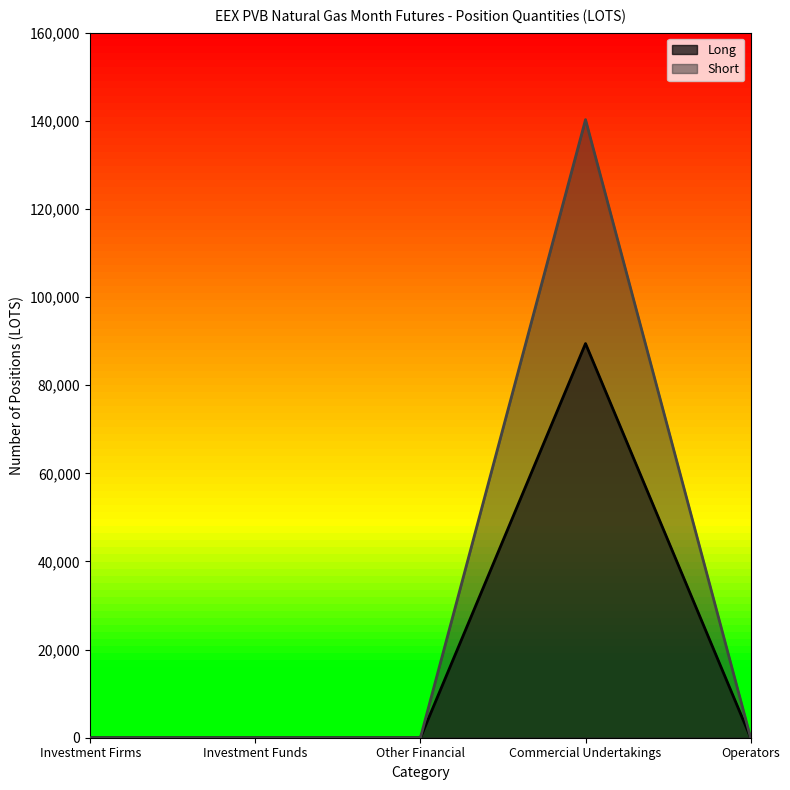

Rank the series at Operators from highest to lowest value.

Long, Short